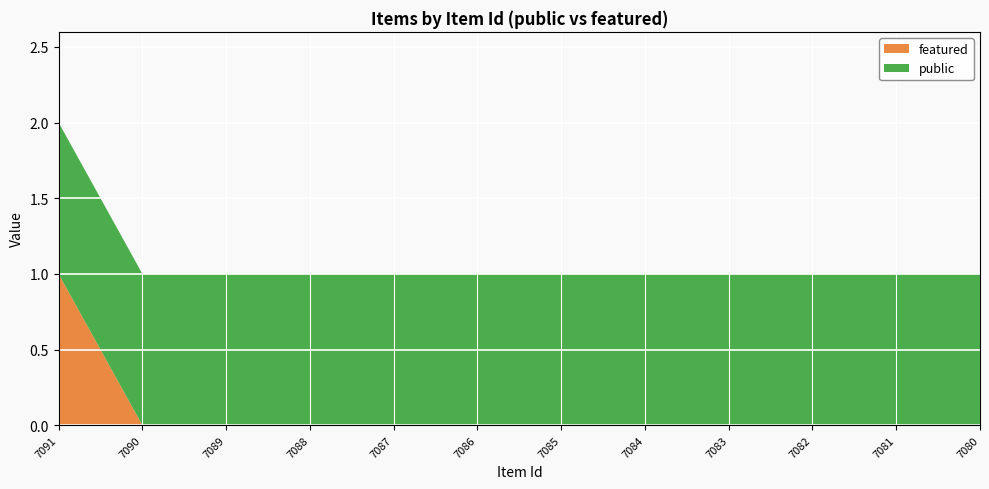

Reading left to right, list all the values displayed in this chart.

featured: 1	0	0	0	0	0	0	0	0	0	0	0
public: 1	1	1	1	1	1	1	1	1	1	1	1